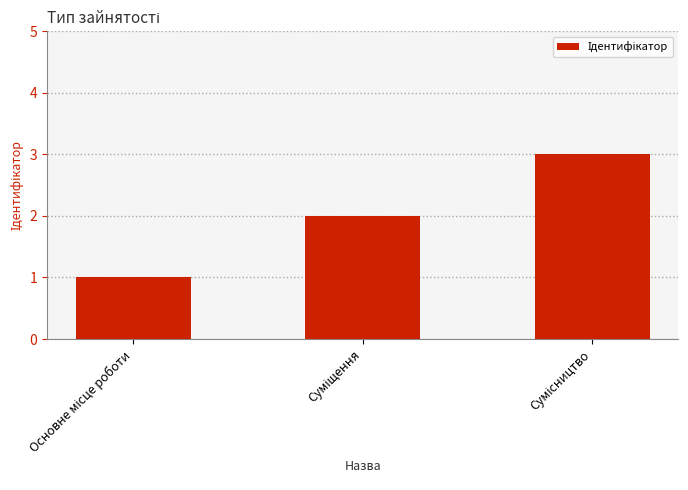

What is the maximum value shown in the chart?

3